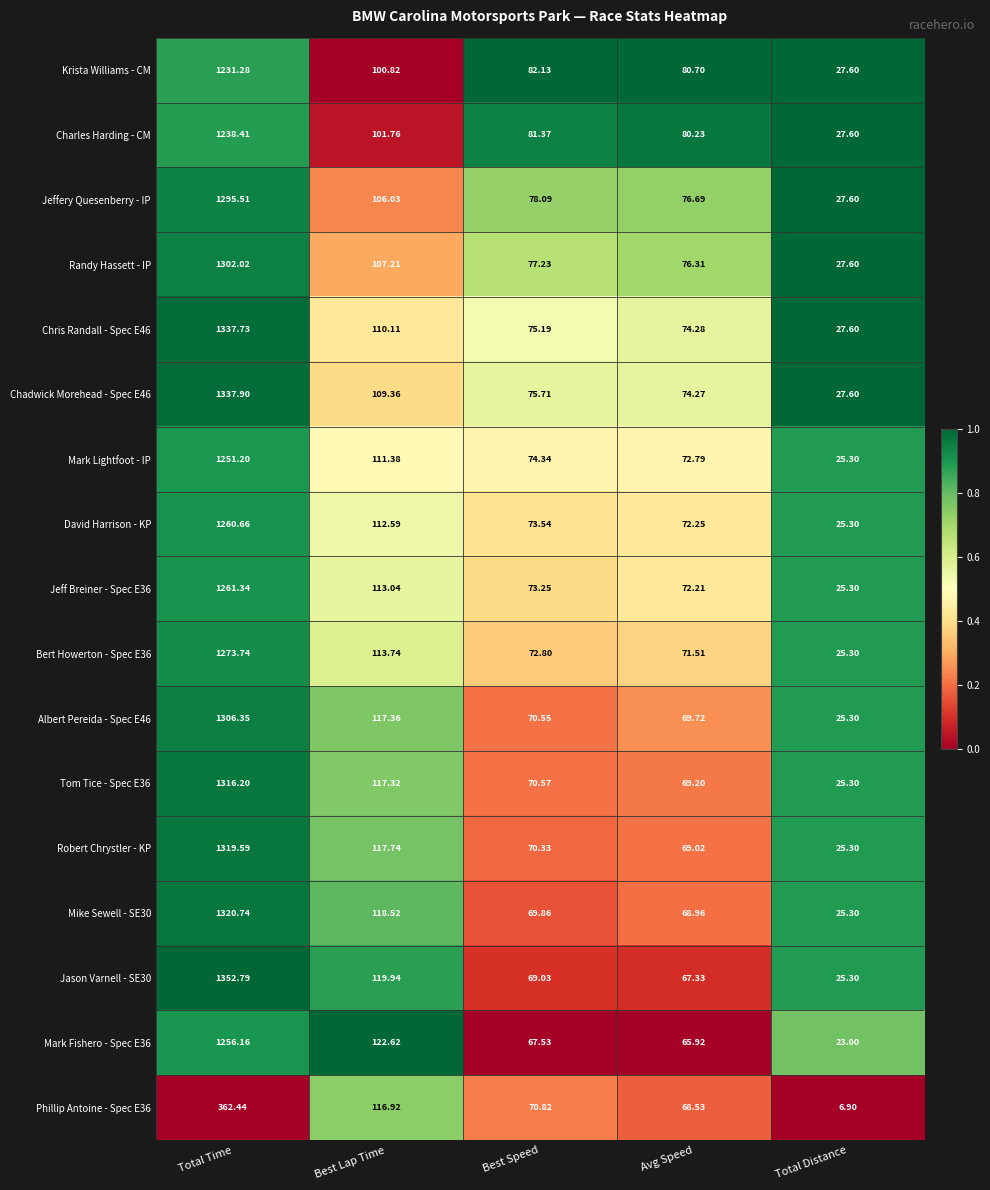

Is the value of Charles Harding - CM at Total Distance greater than the value of Robert Chrystler - KP at Total Distance?

Yes